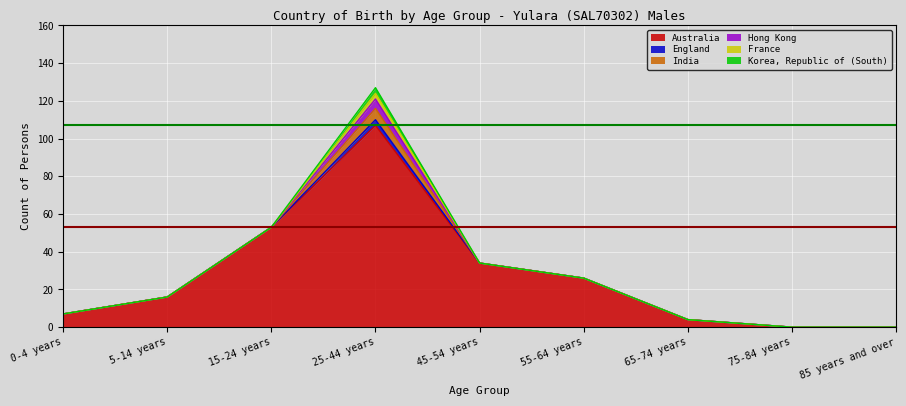

How many lines are shown in the chart?

6